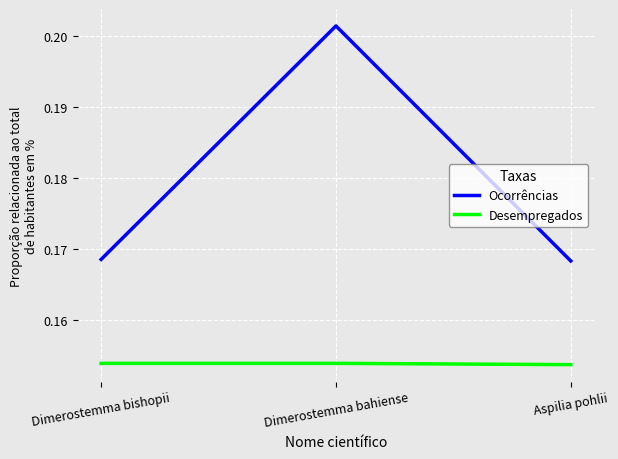

Which category has the highest value in the Ocorrências series?

Dimerostemma bahiense